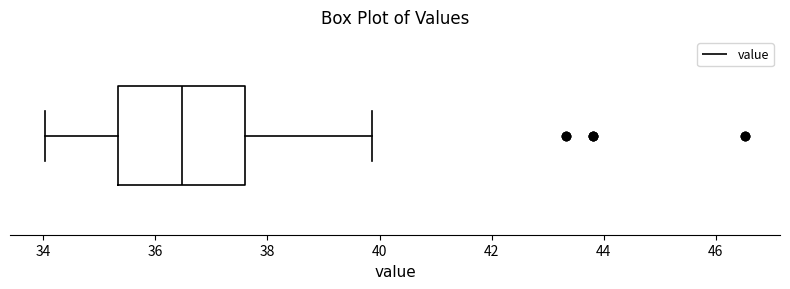

Where does the median line of the box sit on the x-axis? The values are not printed on the chart, so give them approximately, as read against the axis.

36.4